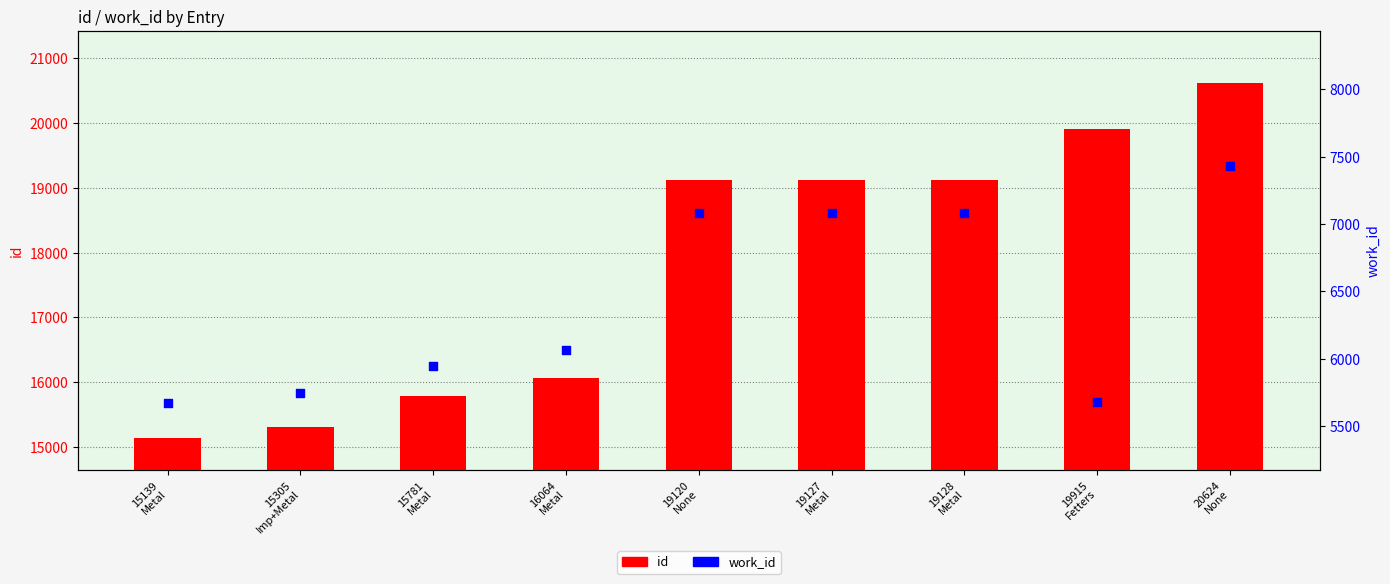

What is the total value across all series at 16064
Metal?

22130